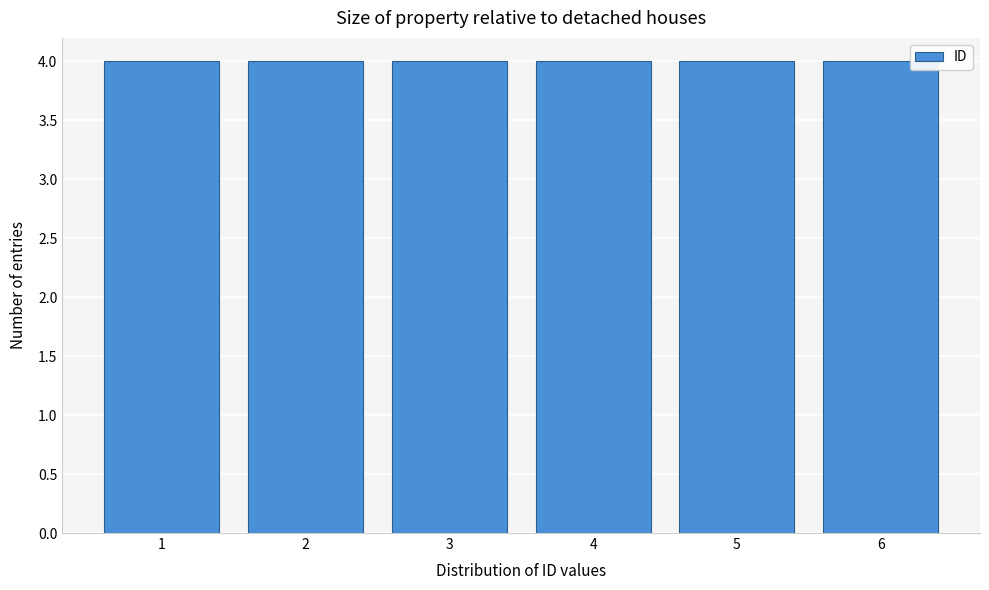

What is the height of the bar covering 0.5 to 1.5 on the x-axis? The values are not printed on the chart, so give them approximately, as read against the axis.

4